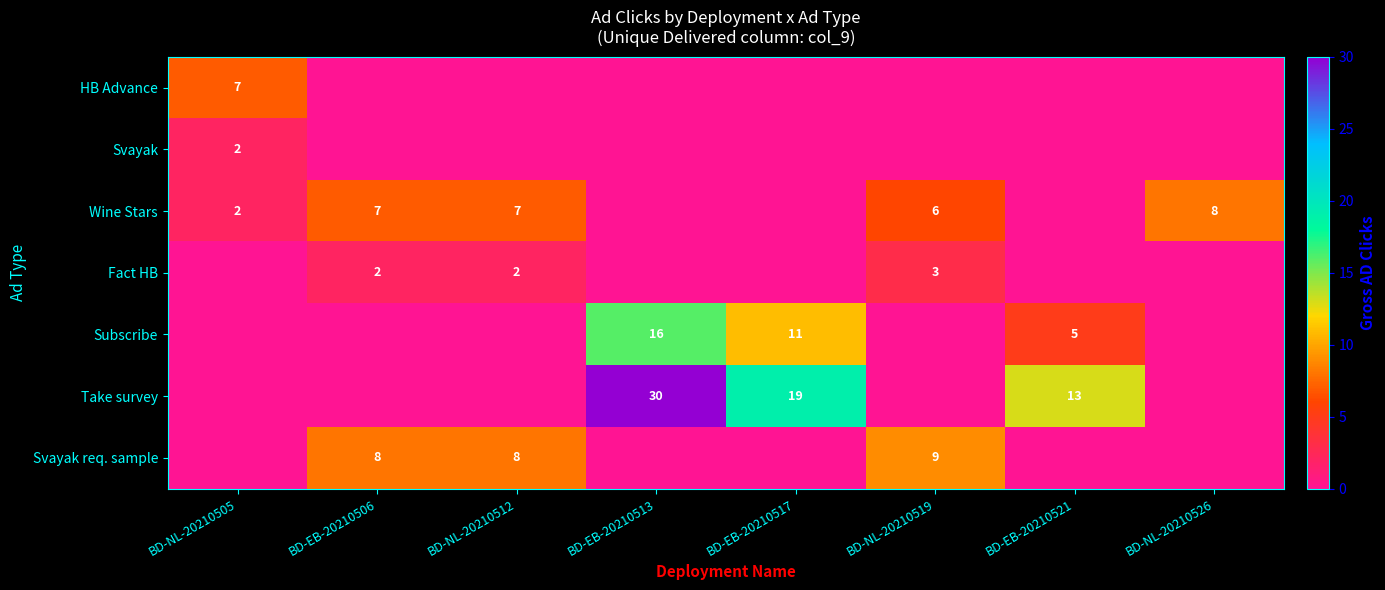

Is it true that Subscribe equals 3 at BD-EB-20210521?

False